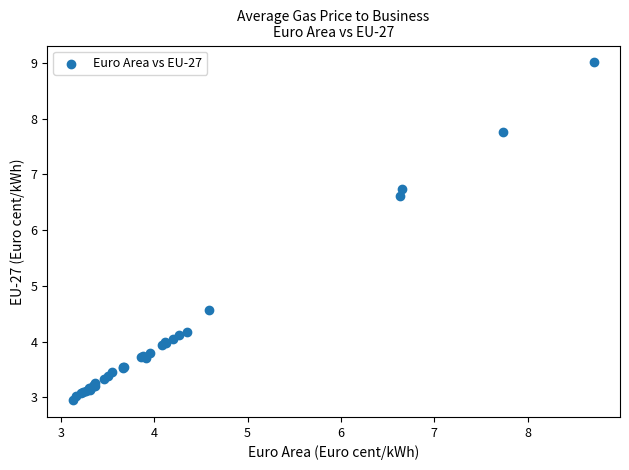

What Y value in the scatter plot is closest to 5?

4.6